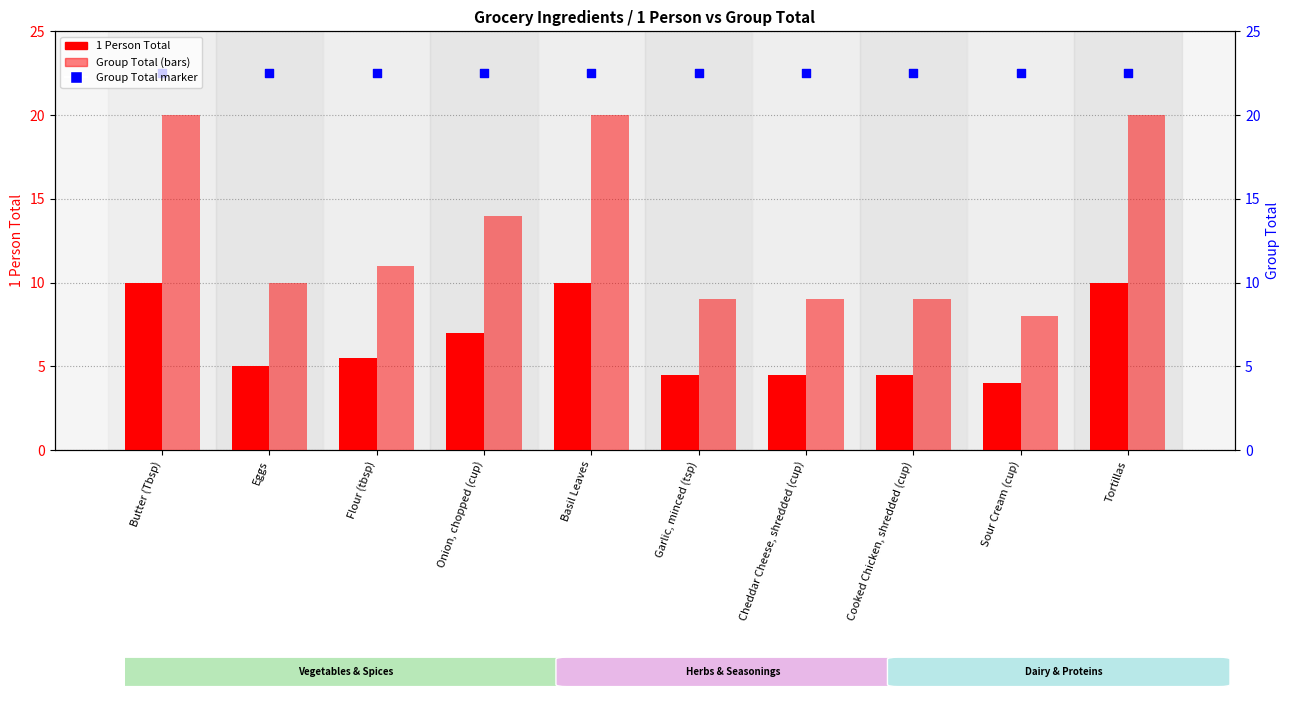

Which series has the largest Y range (max minus min)?

Group Total